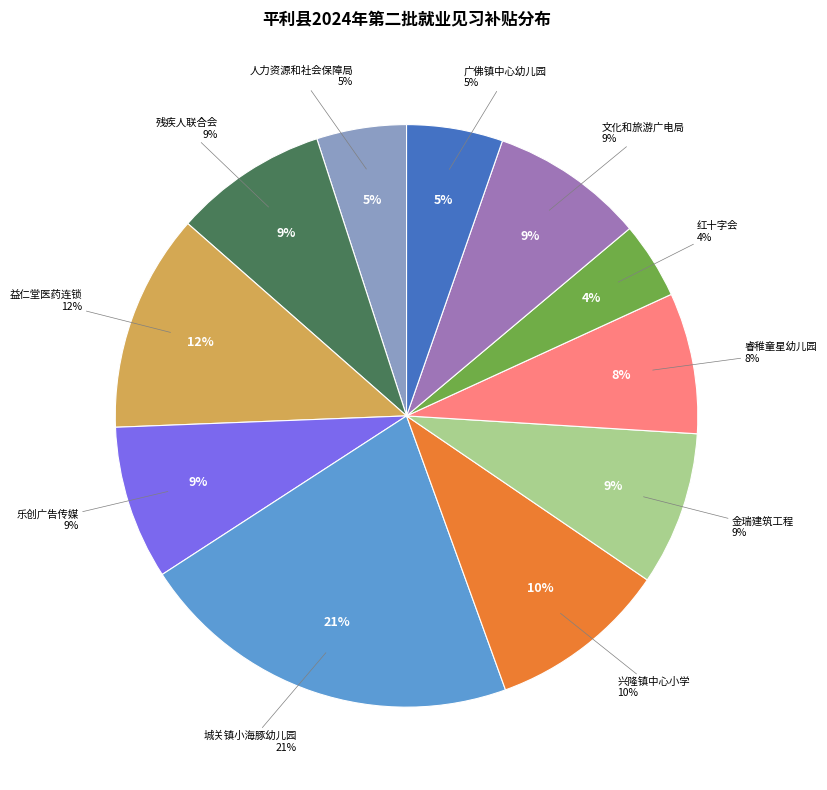

Is 平利县兴隆镇中心小学 the majority of the pie?

No